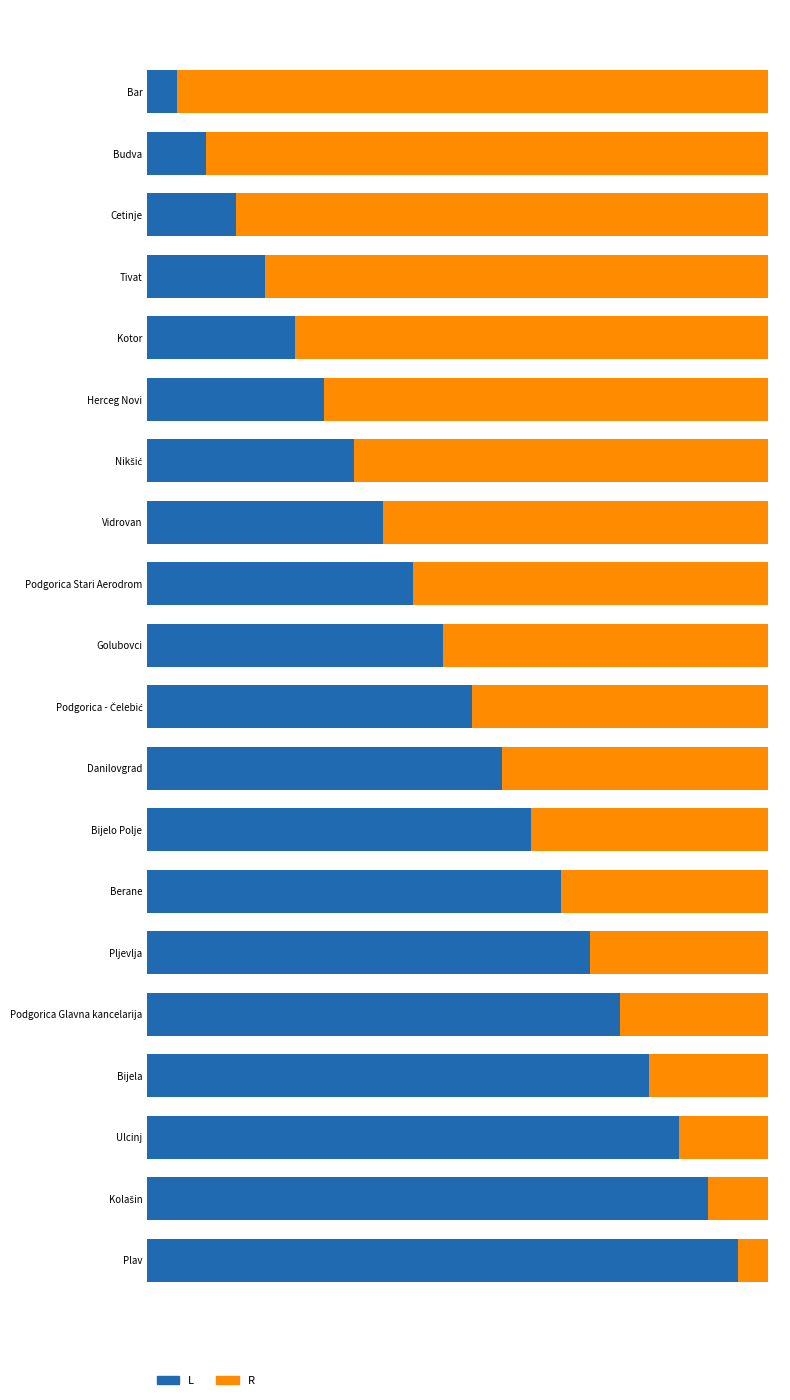

What is the difference between the second highest and minimum values in the L series?

18